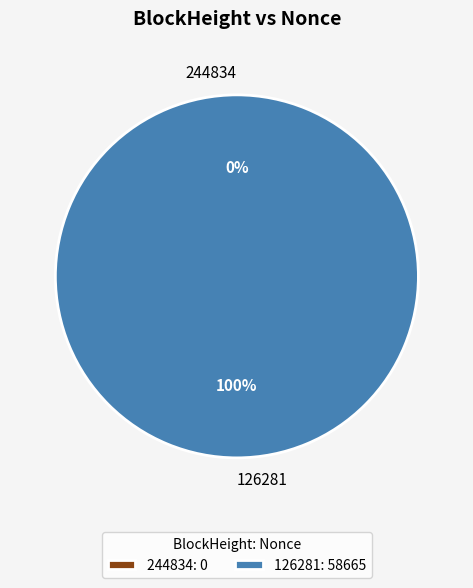

Does 126281 represent more than half of the total?

Yes